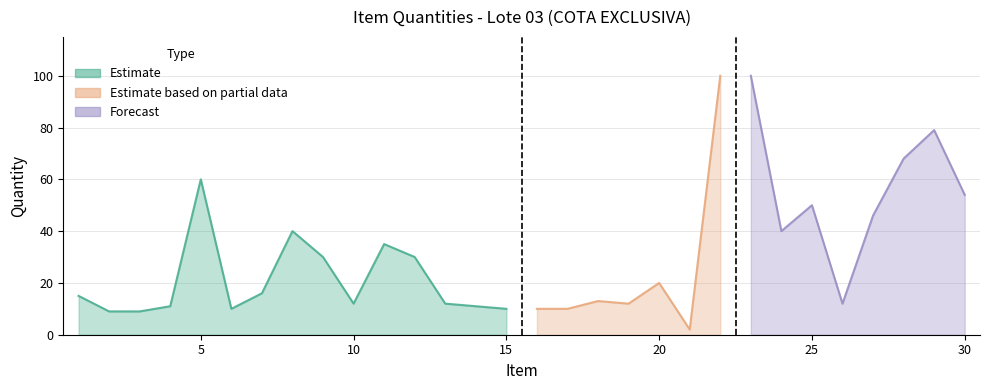

What value does the data have at 29?

79